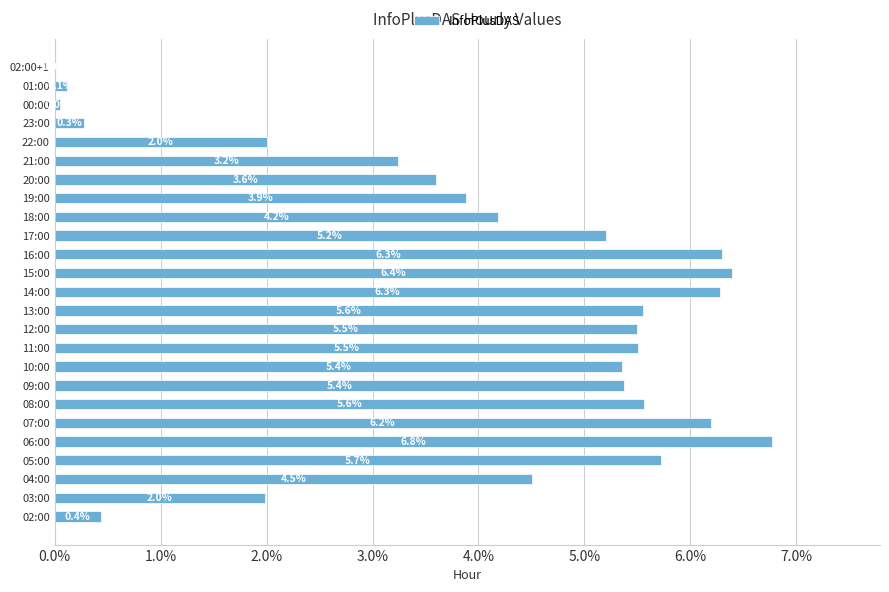

Where is the data nearest to the value 3?

21:00